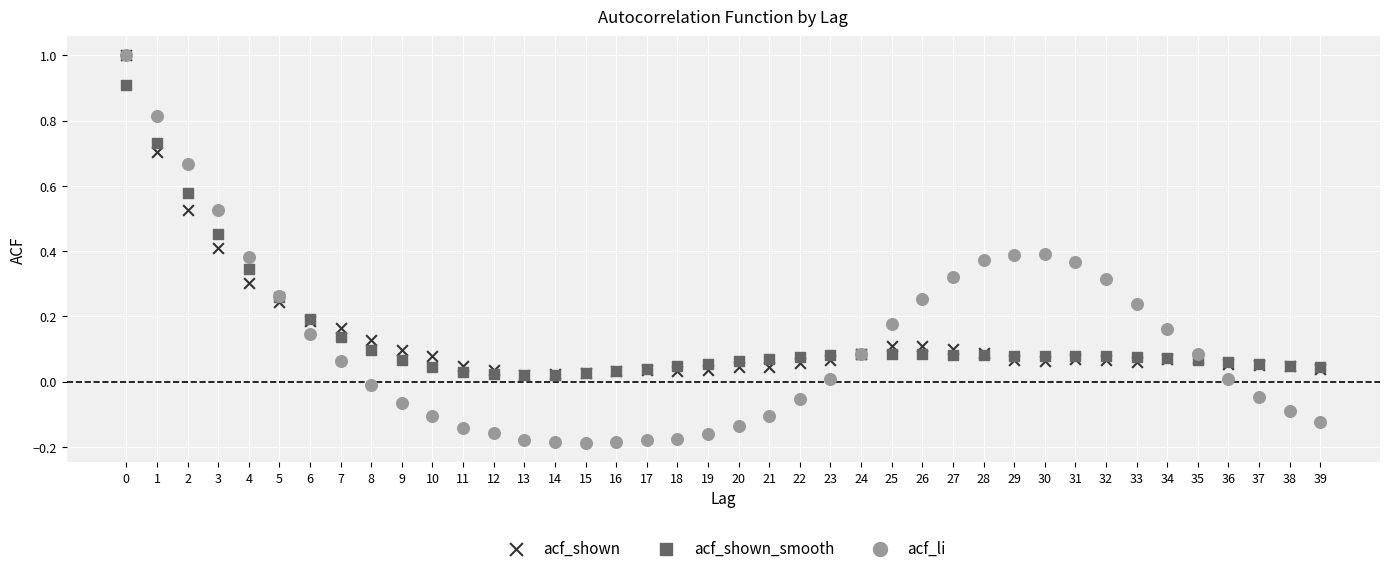

Which series has the largest Y range (max minus min)?

acf_li